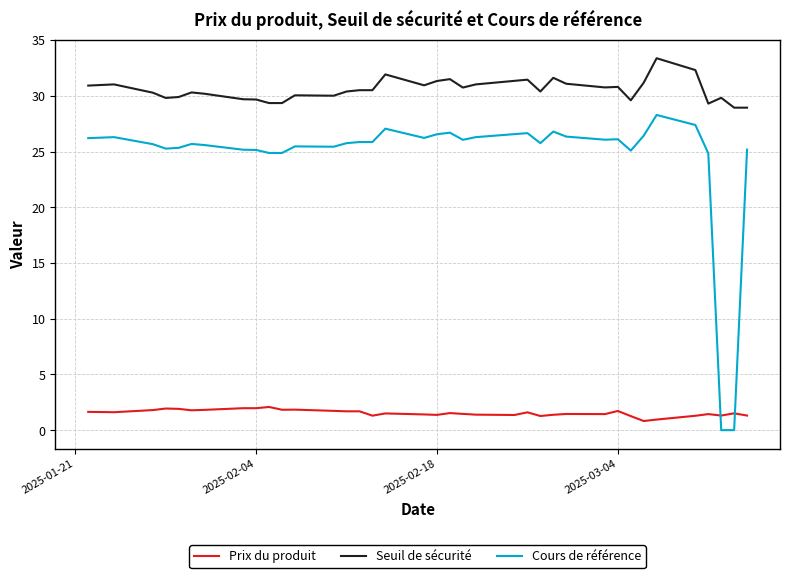

How many lines are shown in the chart?

3